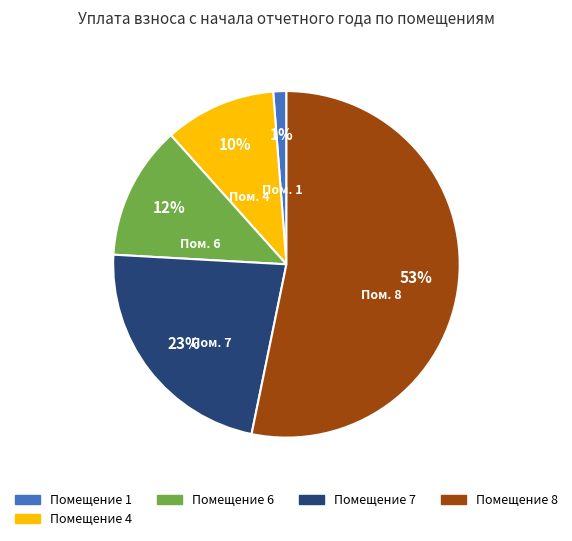

Is it true that Помещение 4 is 1% of the pie?

False